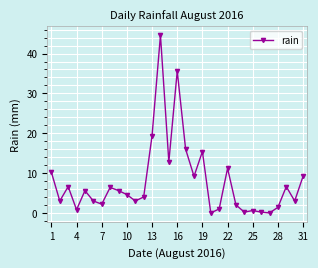

What is the average value?

7.9